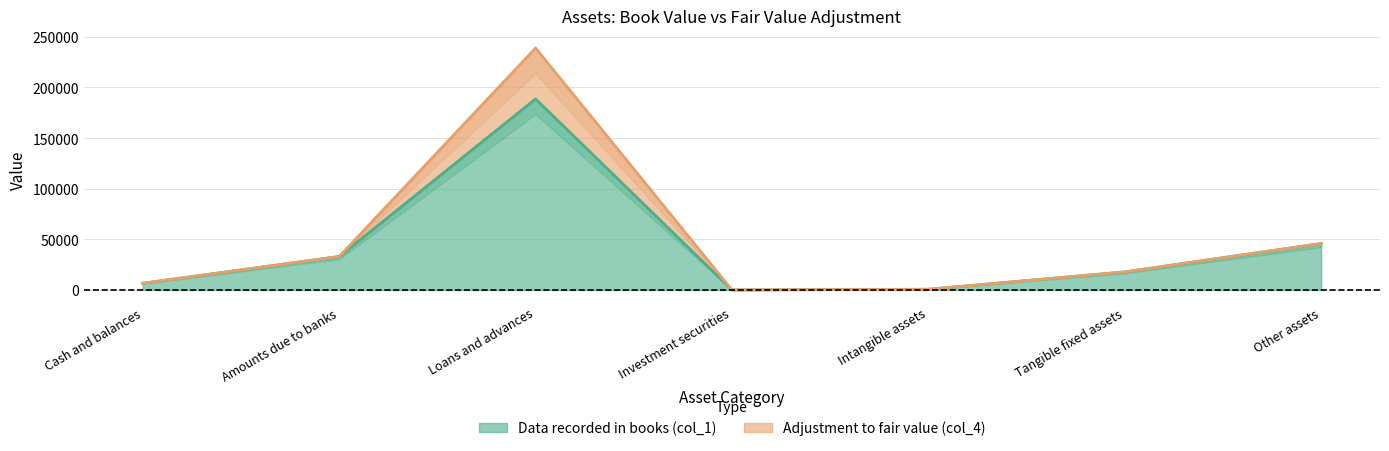

The chart shows a value of 26217 at Tangible fixed assets. True or false?

False